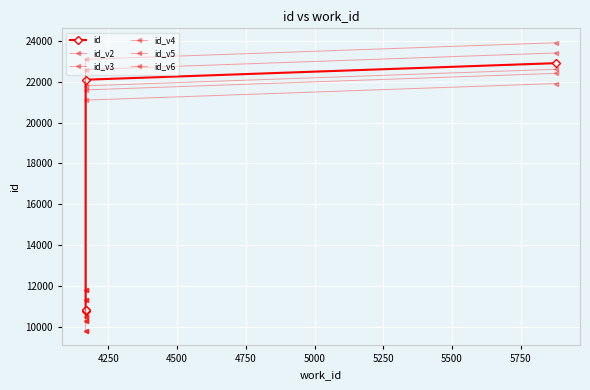

Which series has the largest total across all categories?

id_v5